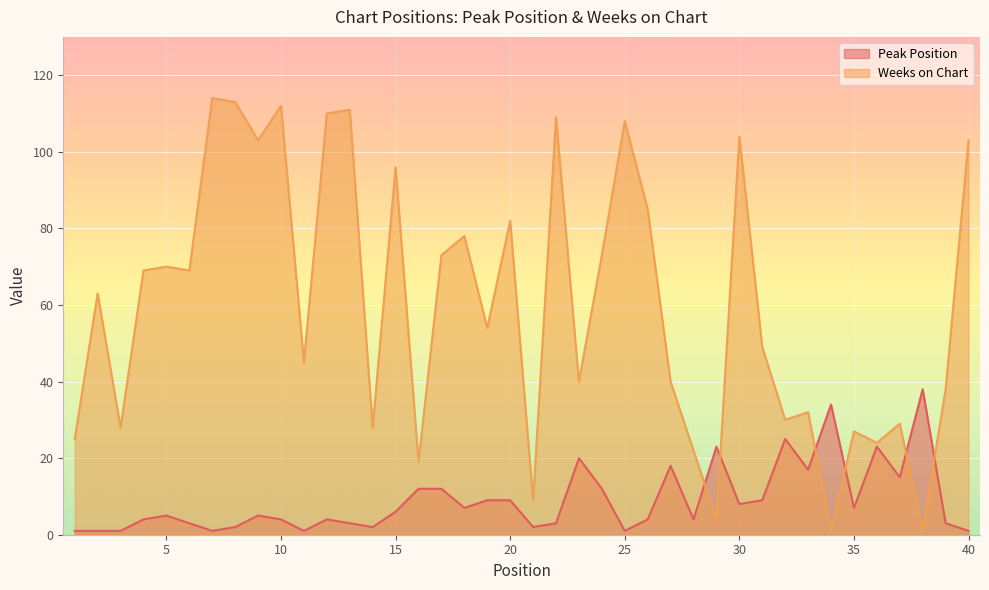

Rank the categories by Peak Position value from lowest to highest.

1, 2, 3, 7, 11, 25, 40, 8, 14, 21, 6, 13, 22, 39, 4, 10, 12, 26, 28, 5, 9, 15, 18, 35, 30, 19, 20, 31, 16, 17, 24, 37, 33, 27, 23, 29, 36, 32, 34, 38